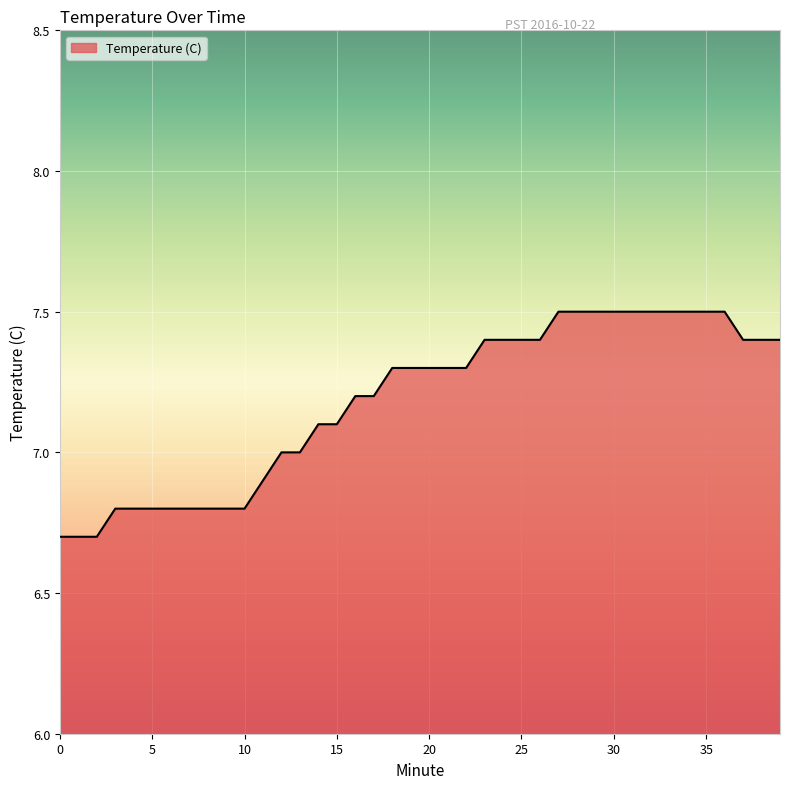

What is the difference between the maximum and minimum values?

0.8